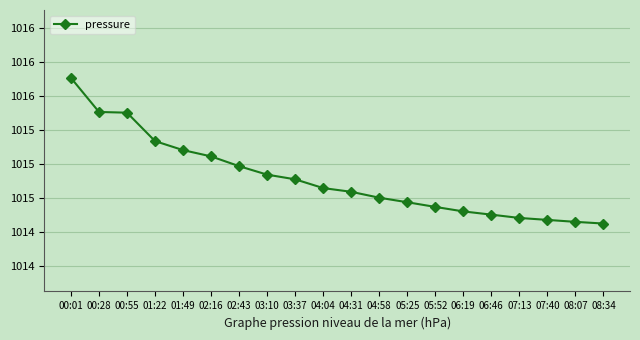

Reading left to right, what are all the values shown in this chart?

00:01=1015.6	00:28=1015.4	00:55=1015.4	01:22=1015.2	01:49=1015.1	02:16=1015.1	02:43=1015.0	03:10=1014.9	03:37=1014.9	04:04=1014.8	04:31=1014.8	04:58=1014.8	05:25=1014.7	05:52=1014.7	06:19=1014.7	06:46=1014.6	07:13=1014.6	07:40=1014.6	08:07=1014.6	08:34=1014.6